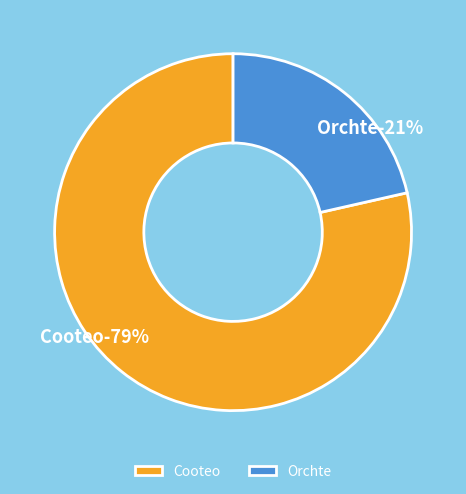

Count the number of slices in the pie.

2